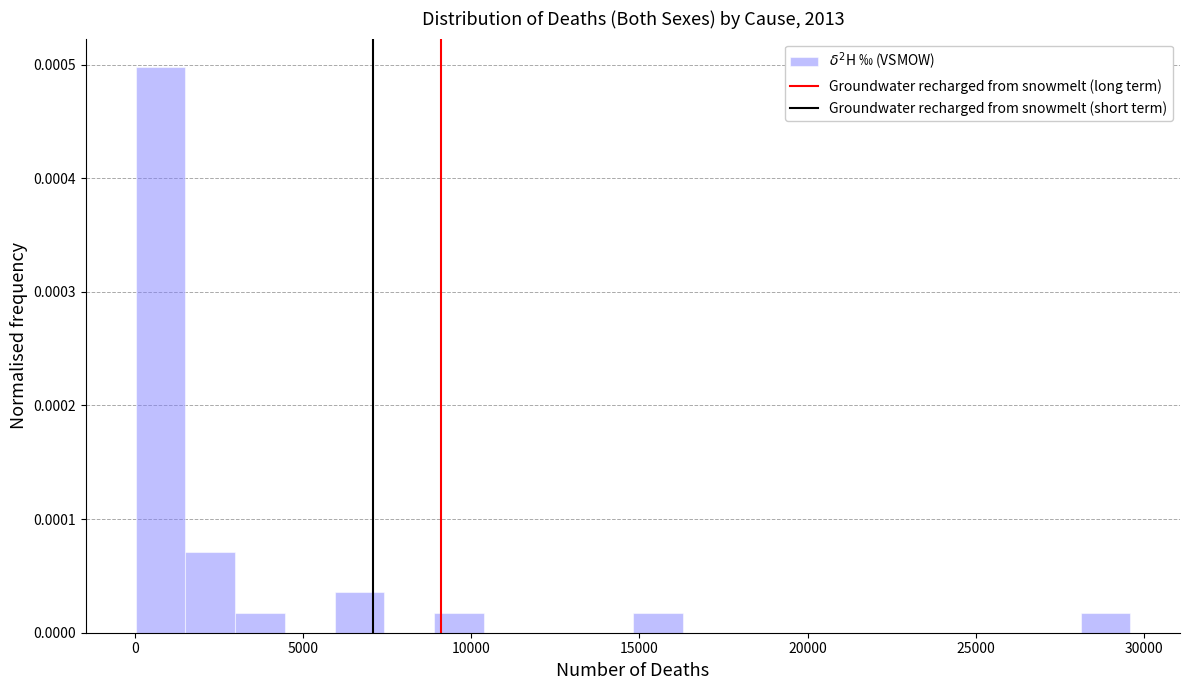

Read against the x-axis, roughly where is the centre of the tallest bar?

1000